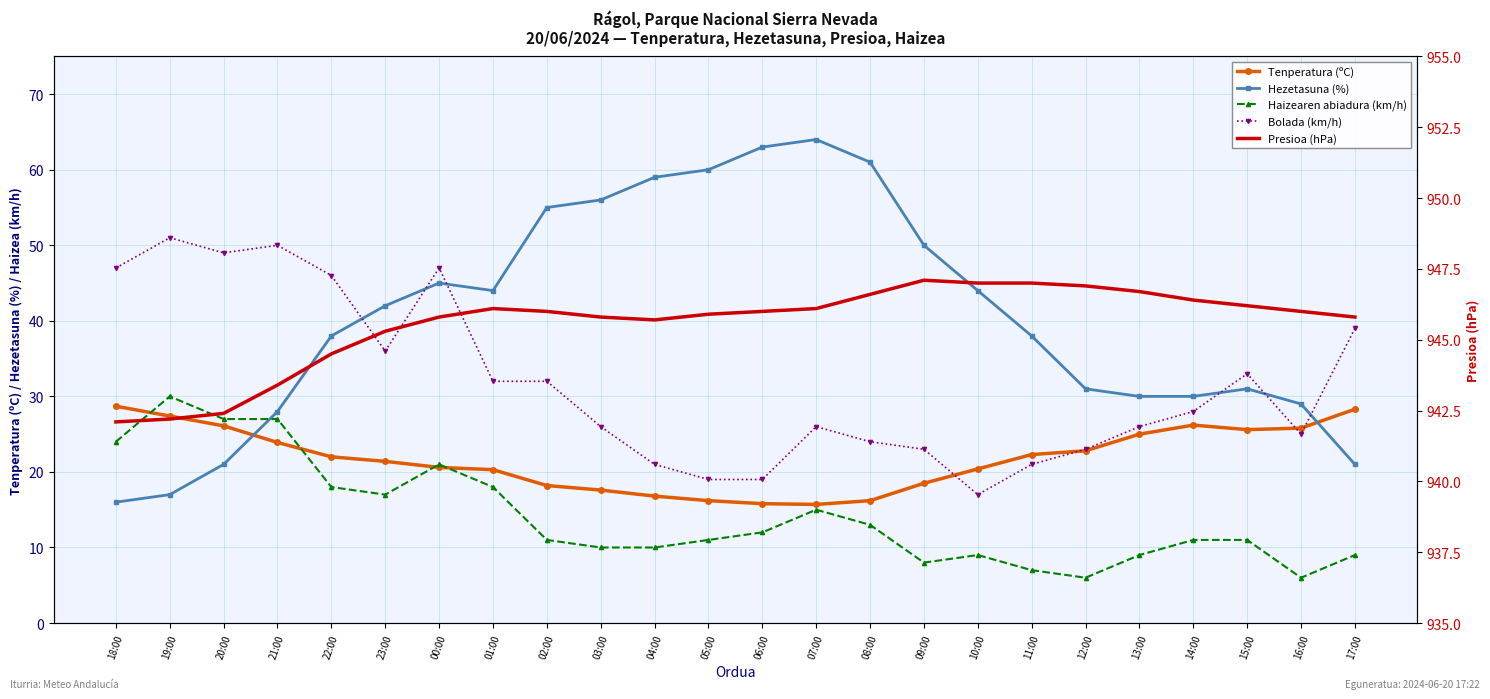

What is the minimum value shown in the chart?

6.0